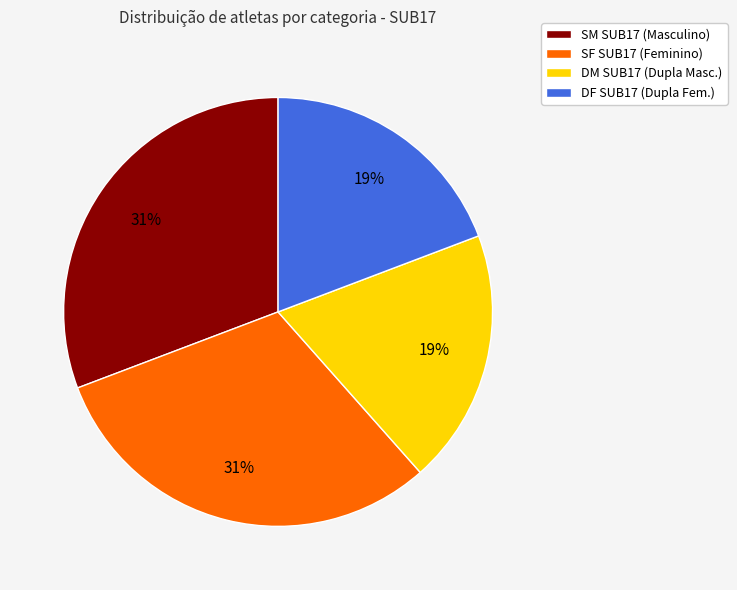

Which has a higher value, DF SUB17 or SM SUB17?

SM SUB17